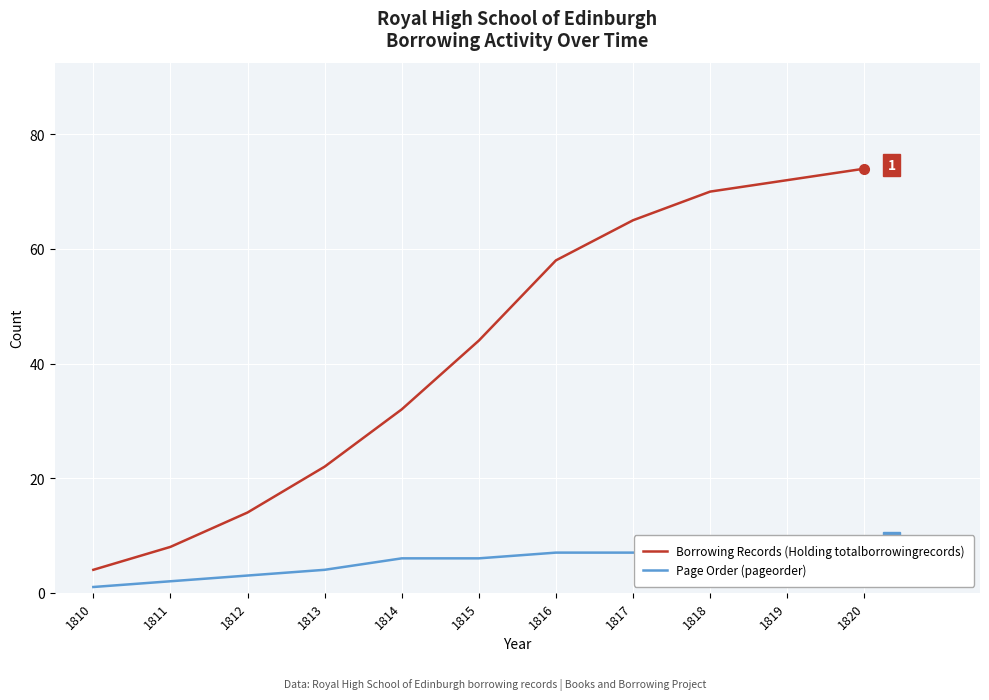

True or false: Borrowing Records (Holding totalborrowingrecords) and Page Order (pageorder) cross at least once.

False